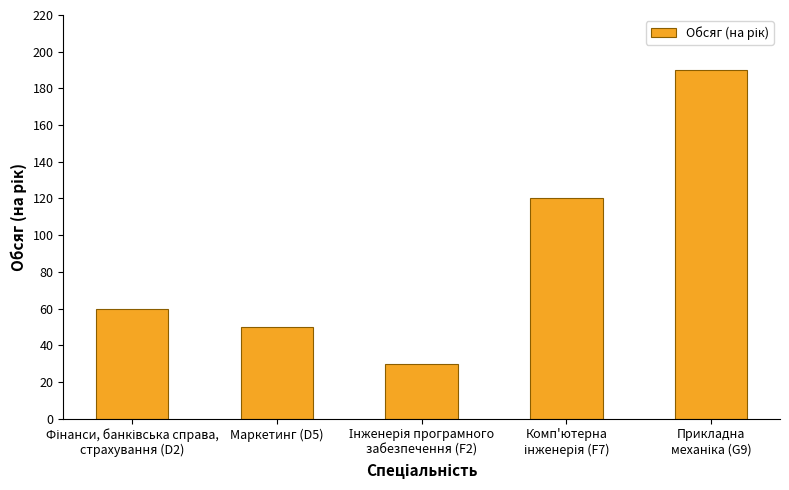

What is the value of the 2nd bar from the left?

50